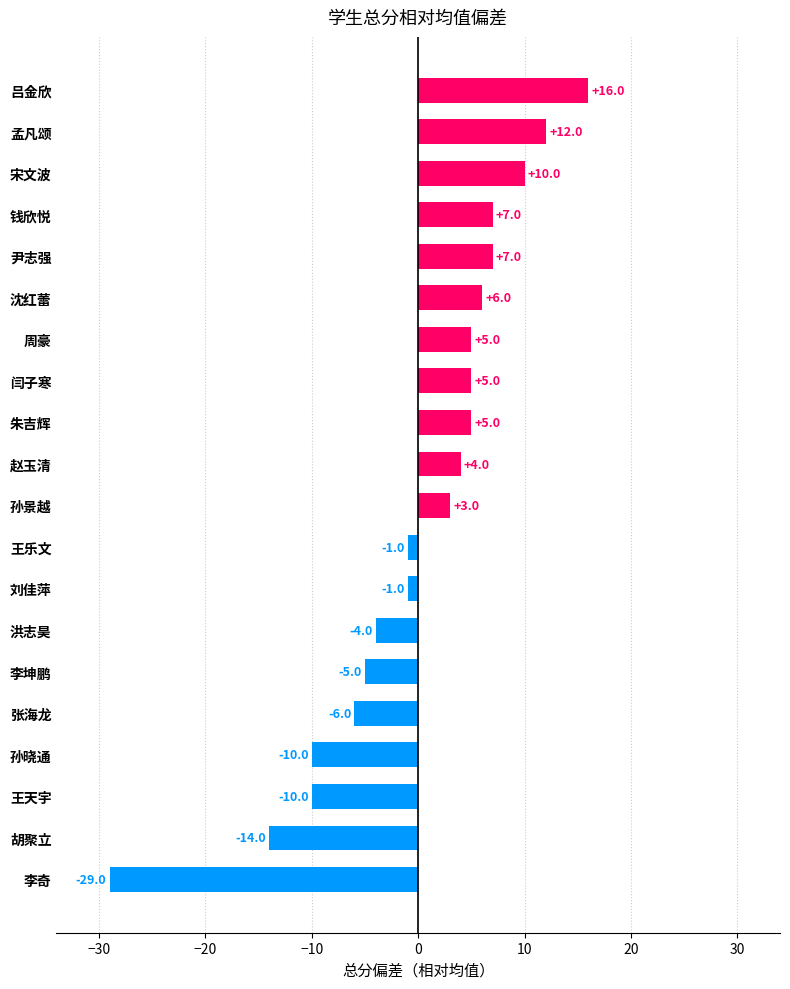

True or false: the data shows 16 at 吕金欣.

True